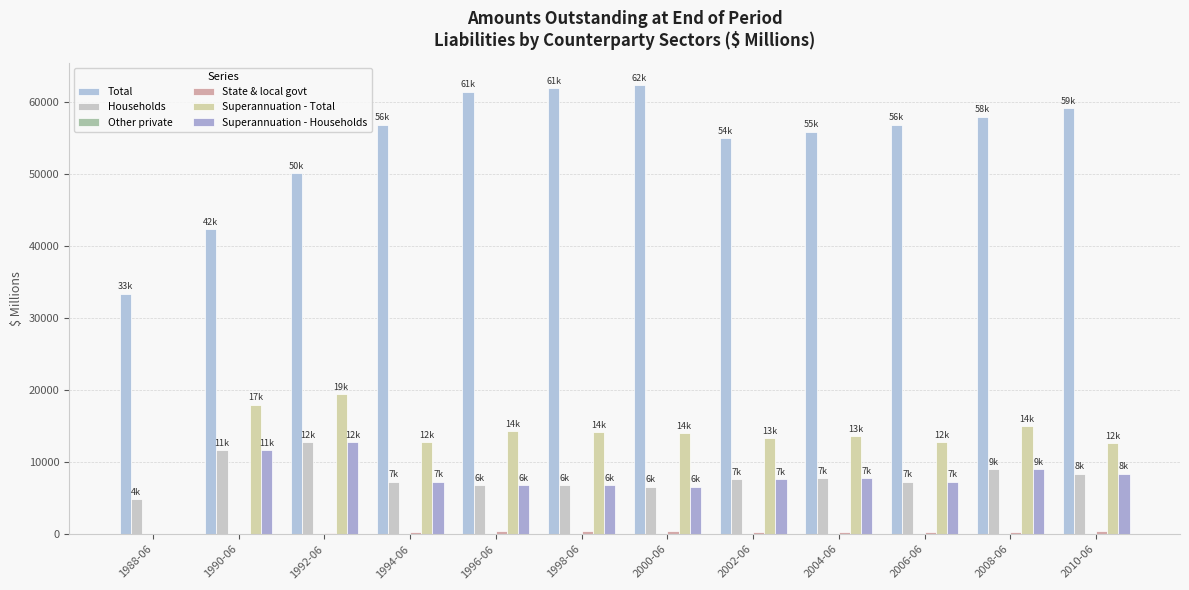

At which category does the chart reach its minimum across all series?

1988-06